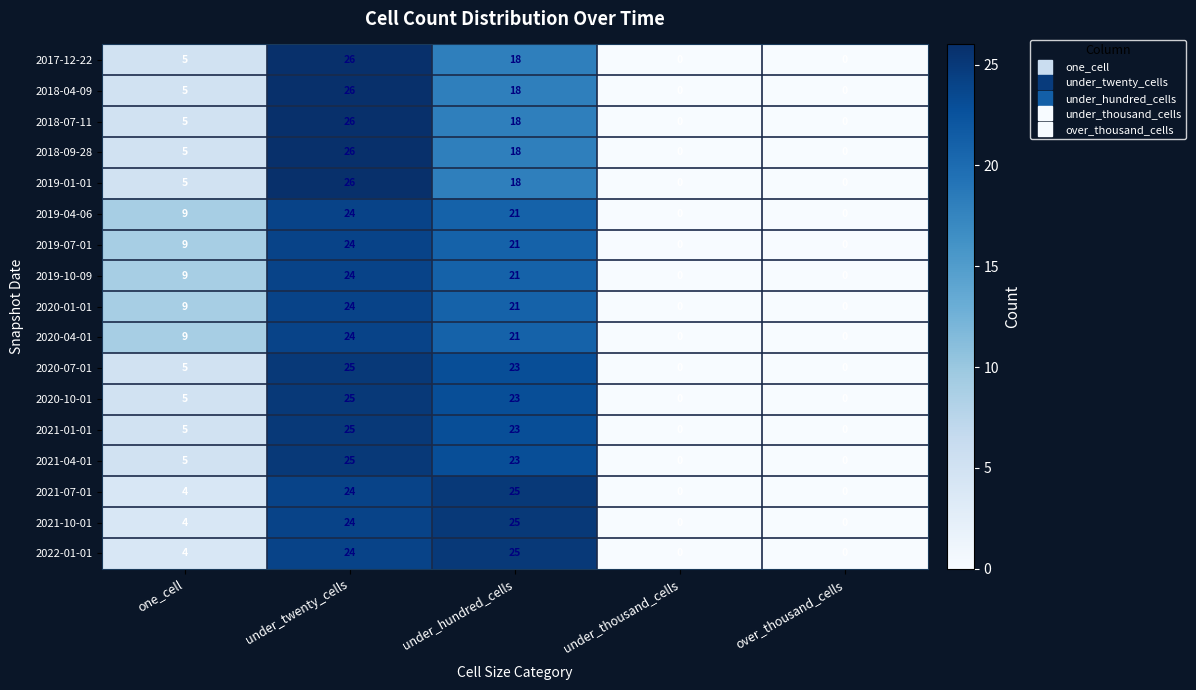

At which label does 2020-07-01 reach its peak?

under_twenty_cells